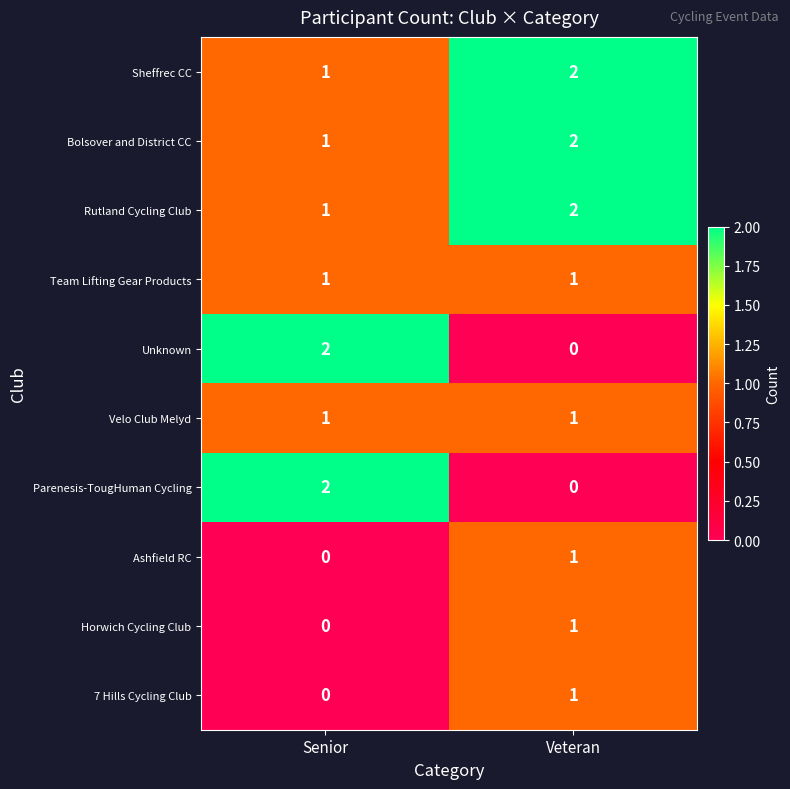

The Team Lifting Gear Products series shows 1 at Veteran. True or false?

True